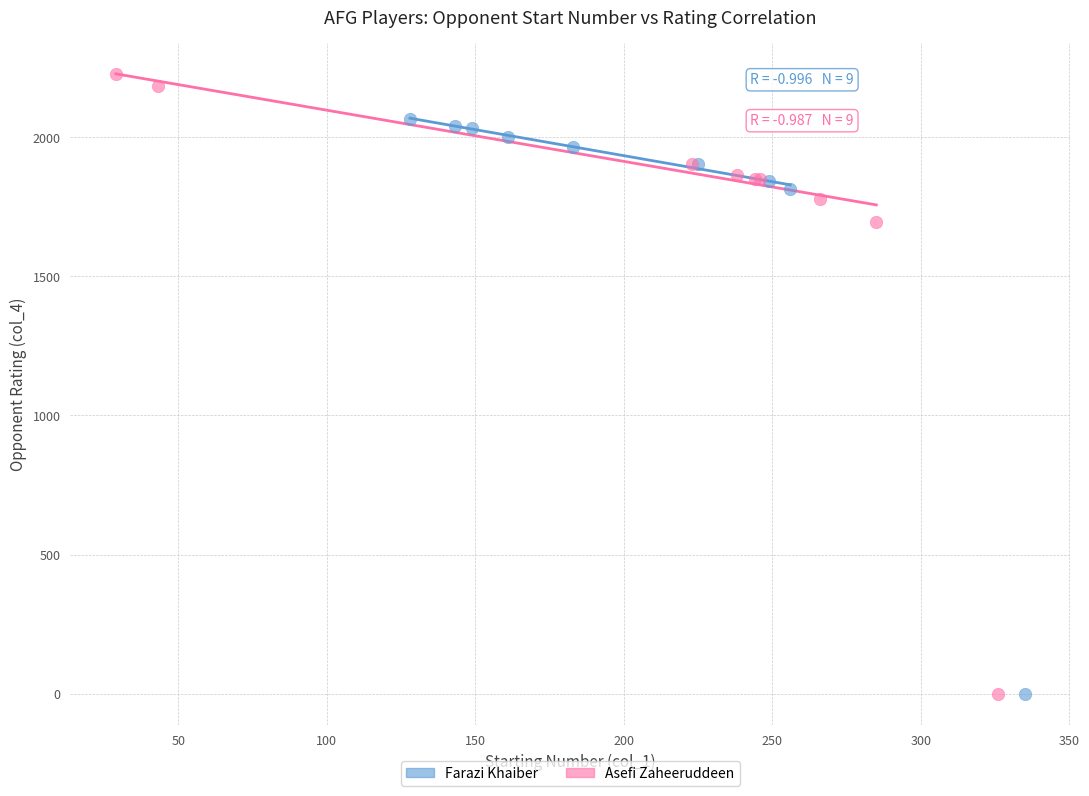

What are all the series names shown in the legend?

Farazi Khaiber, Asefi Zaheeruddeen